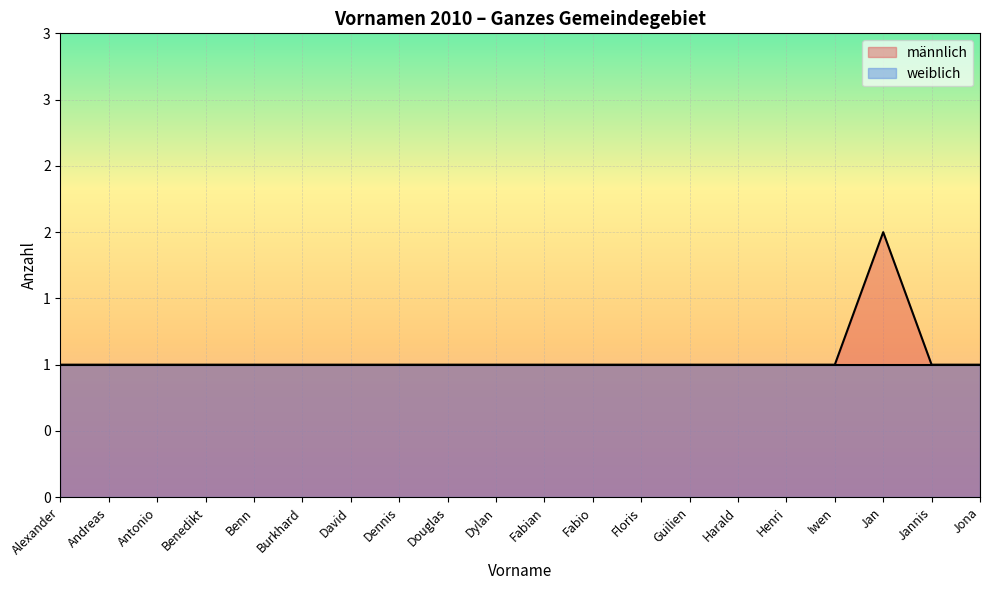

What is the ratio of the value at Andreas to the value at Iwen?

1.0